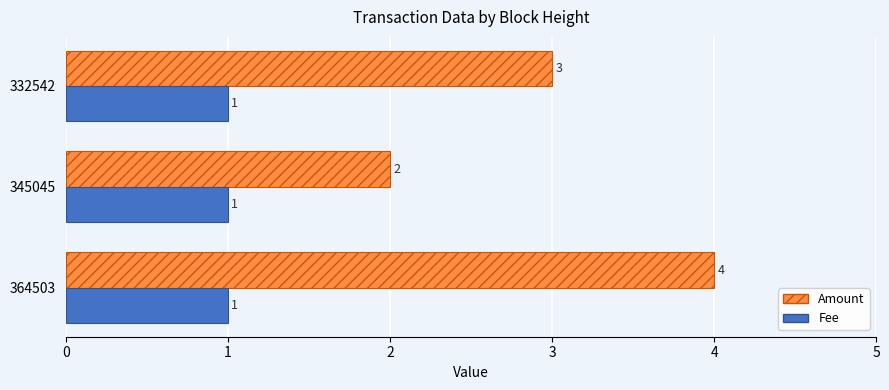

Is the value of Amount at 345045 greater than the value of Fee at 345045?

Yes